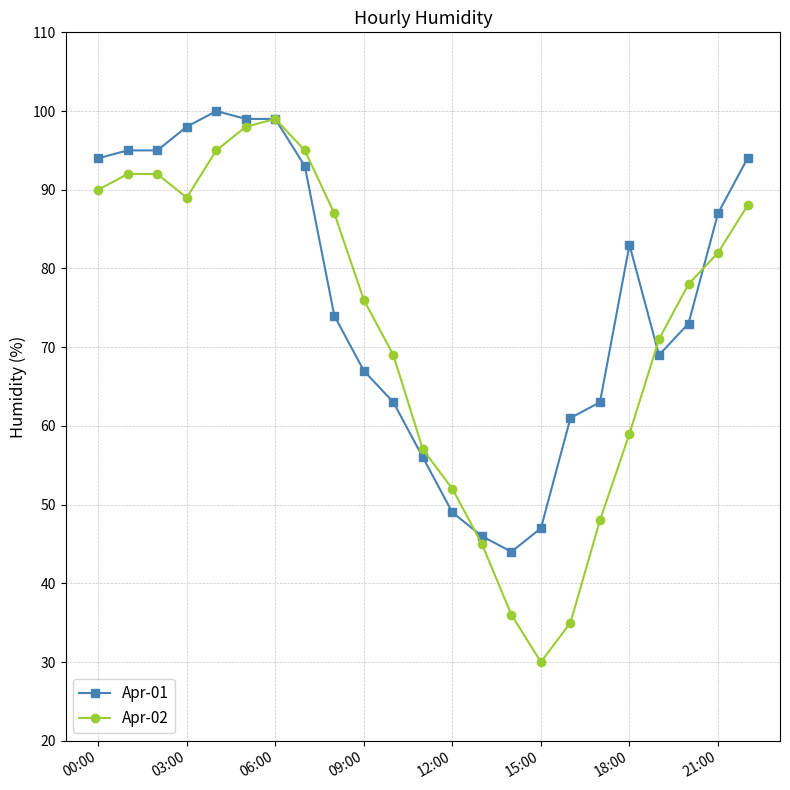

Is this an area chart (filled region under the line)?

No